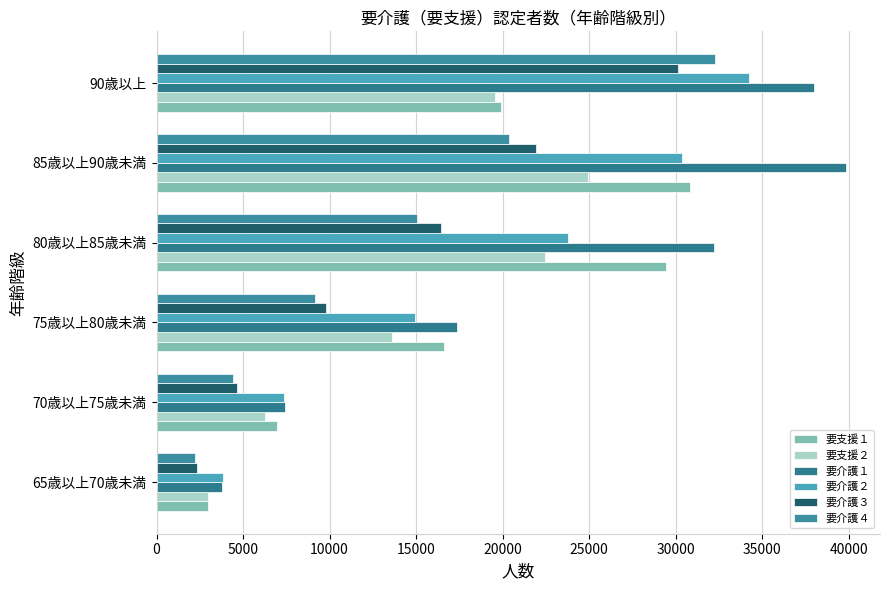

Which category has the highest value in the 要介護４ series?

90歳以上